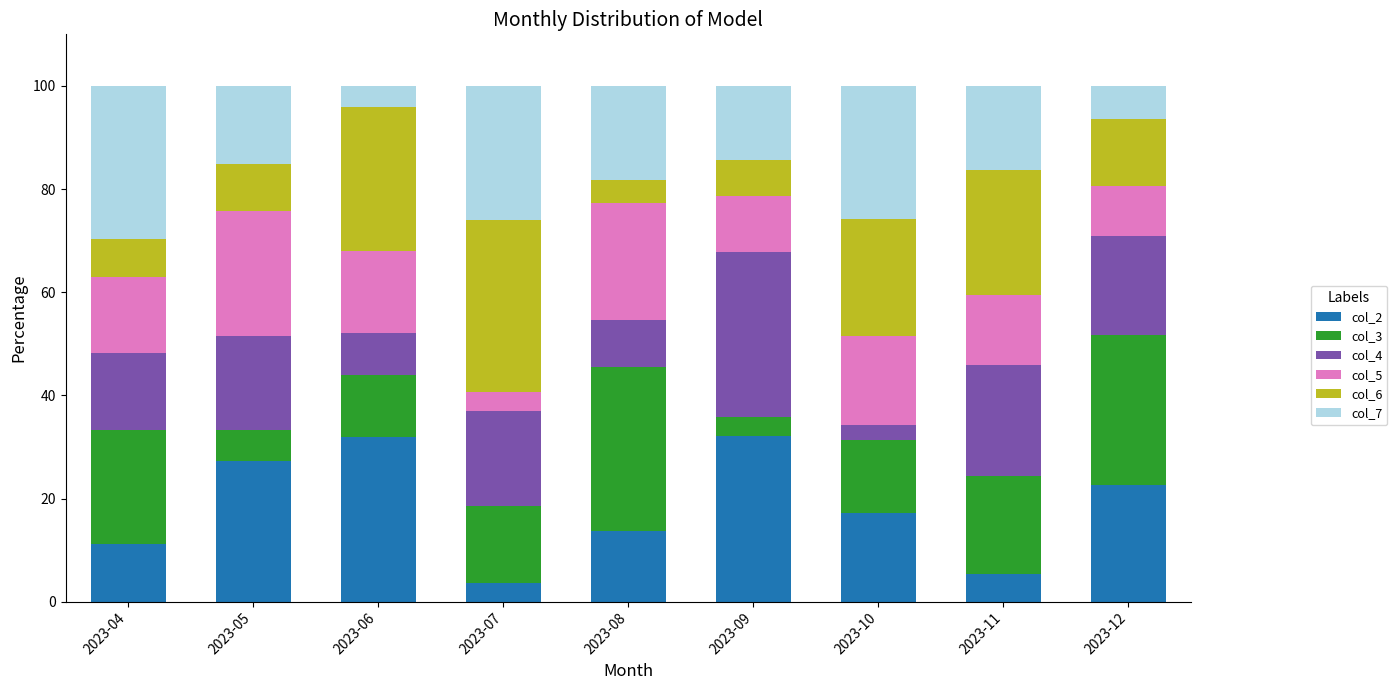

What is the total value across all series at 2023-12?

100.0